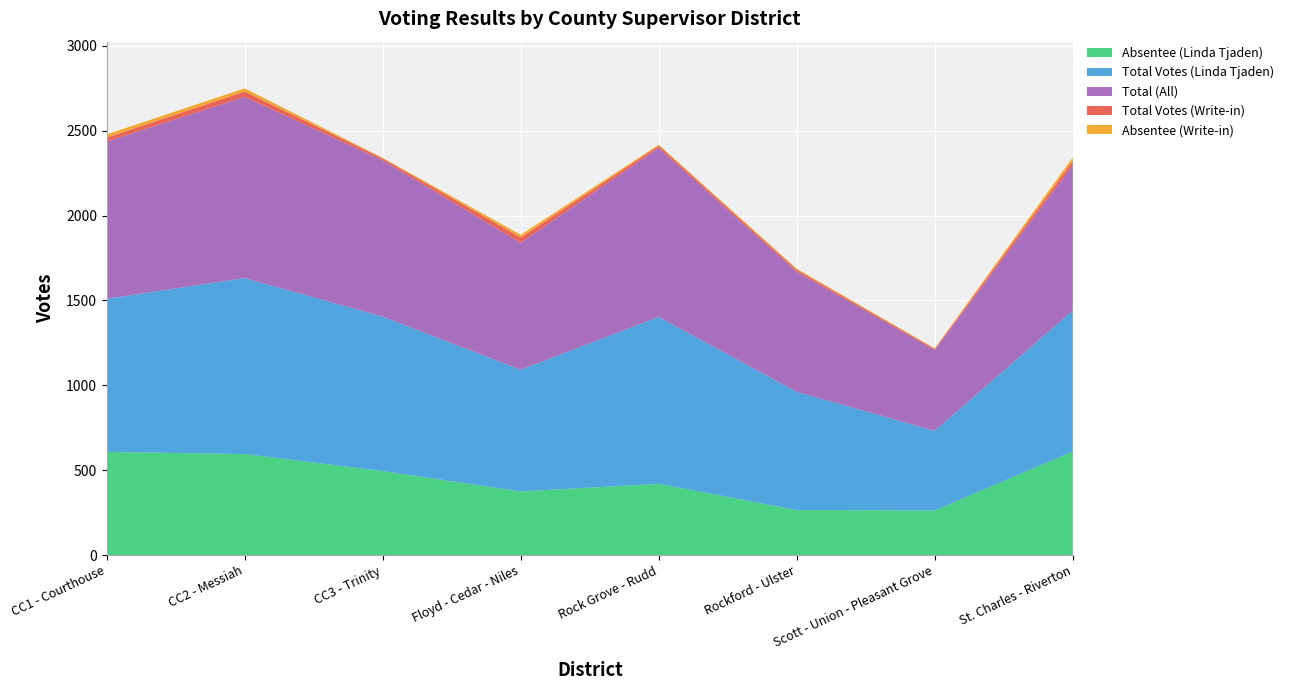

Reading left to right, transcribe all the data shown in this chart.

Absentee (Linda Tjaden): CC1 - Courthouse=608	CC2 - Messiah=595	CC3 - Trinity=495	Floyd - Cedar - Niles=375	Rock Grove - Rudd=420	Rockford - Ulster=265	Scott - Union - Pleasant Grove=263	St. Charles - Riverton=610
Total Votes (Linda Tjaden): CC1 - Courthouse=902	CC2 - Messiah=1037	CC3 - Trinity=910	Floyd - Cedar - Niles=717	Rock Grove - Rudd=983	Rockford - Ulster=697	Scott - Union - Pleasant Grove=469	St. Charles - Riverton=830
Total (All): CC1 - Courthouse=926	CC2 - Messiah=1068	CC3 - Trinity=921	Floyd - Cedar - Niles=748	Rock Grove - Rudd=996	Rockford - Ulster=708	Scott - Union - Pleasant Grove=476	St. Charles - Riverton=856
Total Votes (Write-in): CC1 - Courthouse=24	CC2 - Messiah=31	CC3 - Trinity=11	Floyd - Cedar - Niles=31	Rock Grove - Rudd=13	Rockford - Ulster=11	Scott - Union - Pleasant Grove=7	St. Charles - Riverton=26
Absentee (Write-in): CC1 - Courthouse=19	CC2 - Messiah=19	CC3 - Trinity=3	Floyd - Cedar - Niles=16	Rock Grove - Rudd=6	Rockford - Ulster=6	Scott - Union - Pleasant Grove=3	St. Charles - Riverton=21